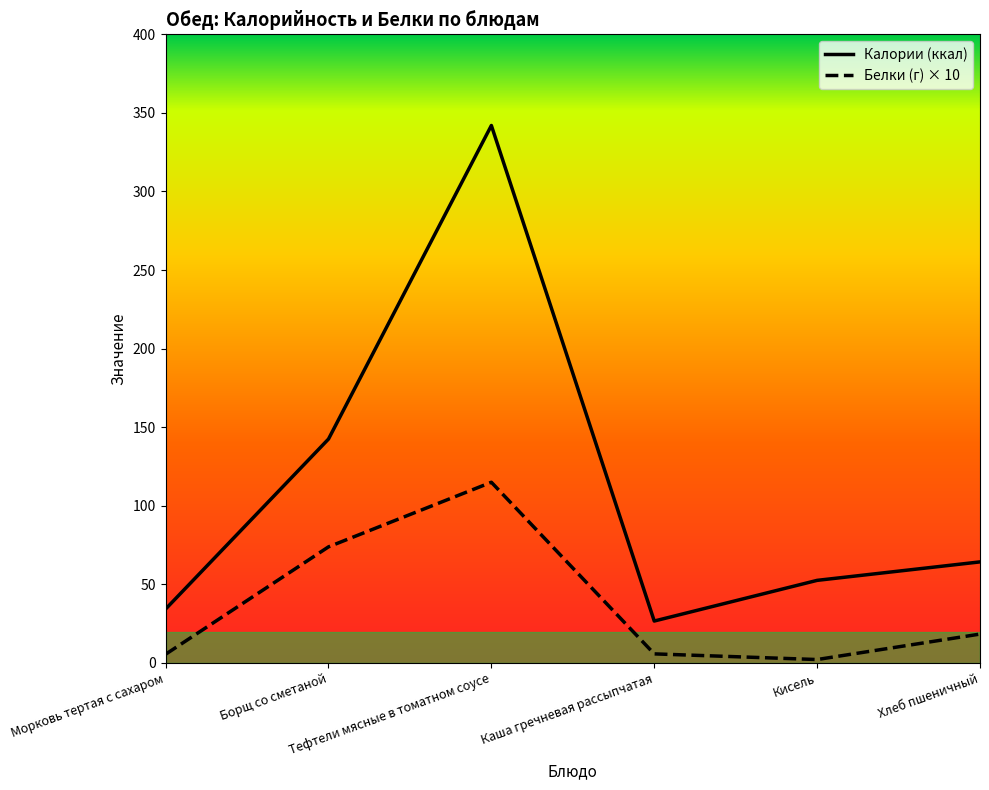

How many interior local peaks does the Белки (г) × 10 series have?

1